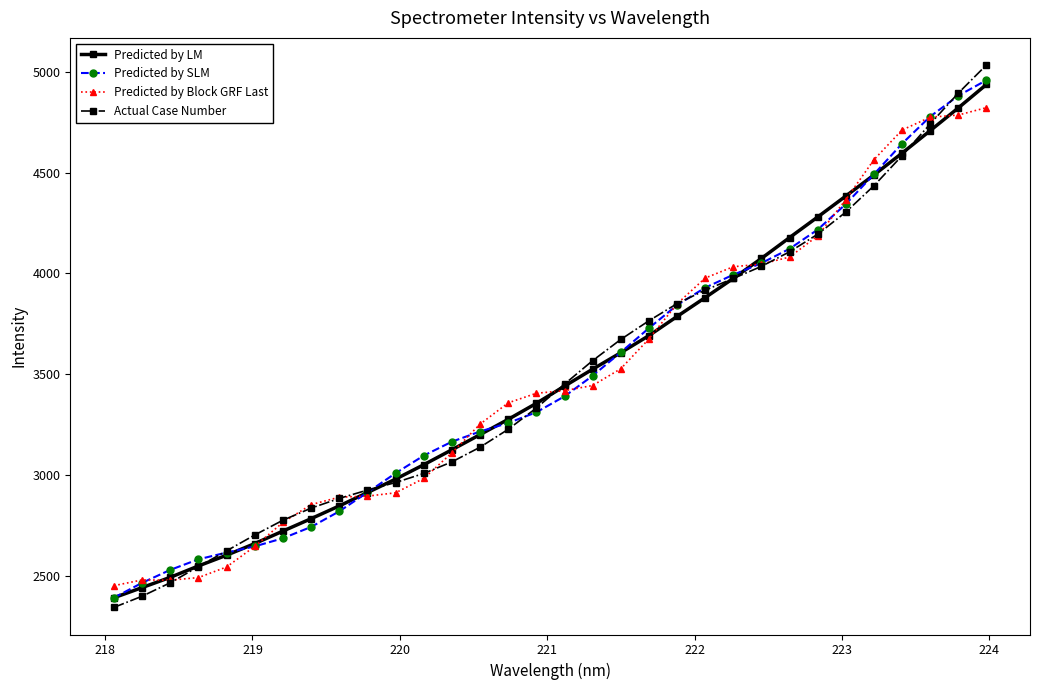

What is the value of the Predicted by Block GRF Last point at the 30th from the left?

4774.7